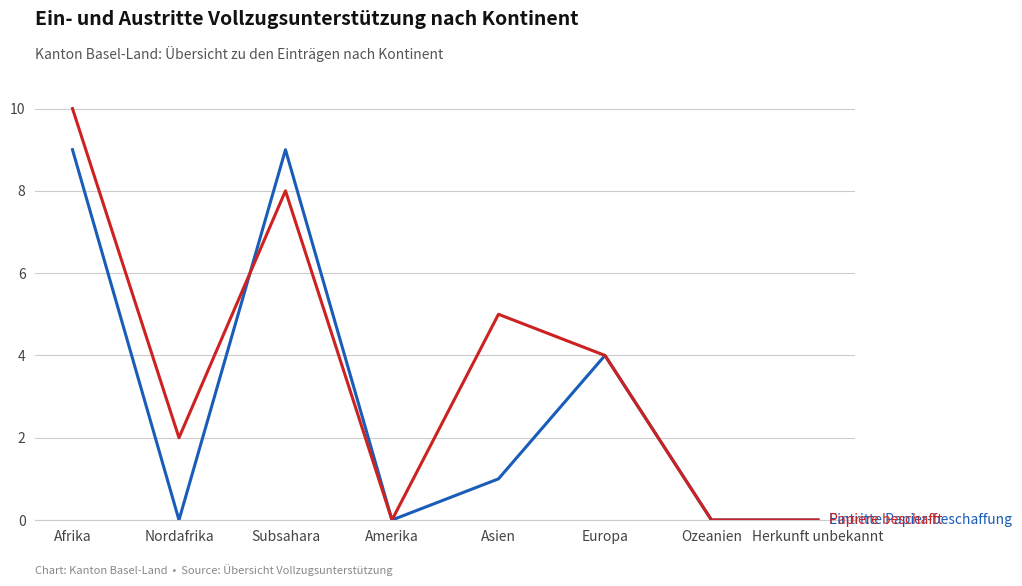

What position from the left is Herkunft unbekannt?

8